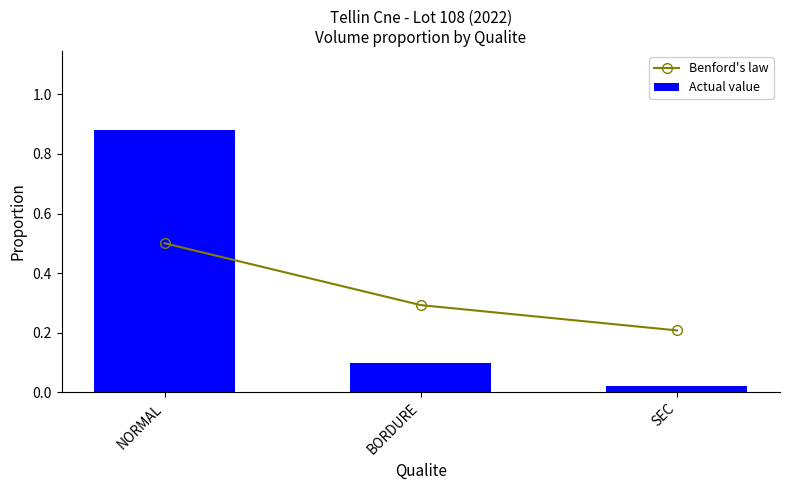

Reading left to right, extract all data points from this chart.

Benford's law: NORMAL=0.5	BORDURE=0.3	SEC=0.2
Actual value: NORMAL=0.9	BORDURE=0.1	SEC=0.0